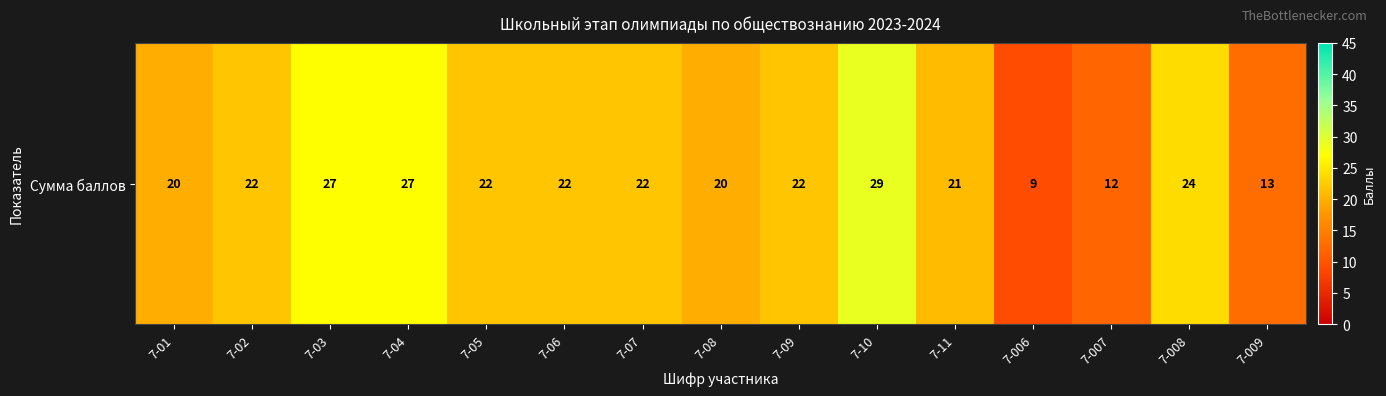

Reading right to left, transcribe all the data shown in this chart.

7-009=13	7-008=24	7-007=12	7-006=9	7-11=21	7-10=29	7-09=22	7-08=20	7-07=22	7-06=22	7-05=22	7-04=27	7-03=27	7-02=22	7-01=20